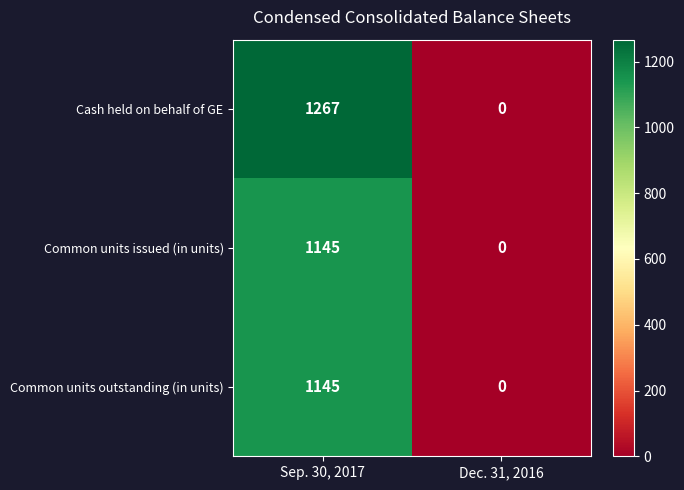

What is the average value of the Cash held on behalf of GE series?

634